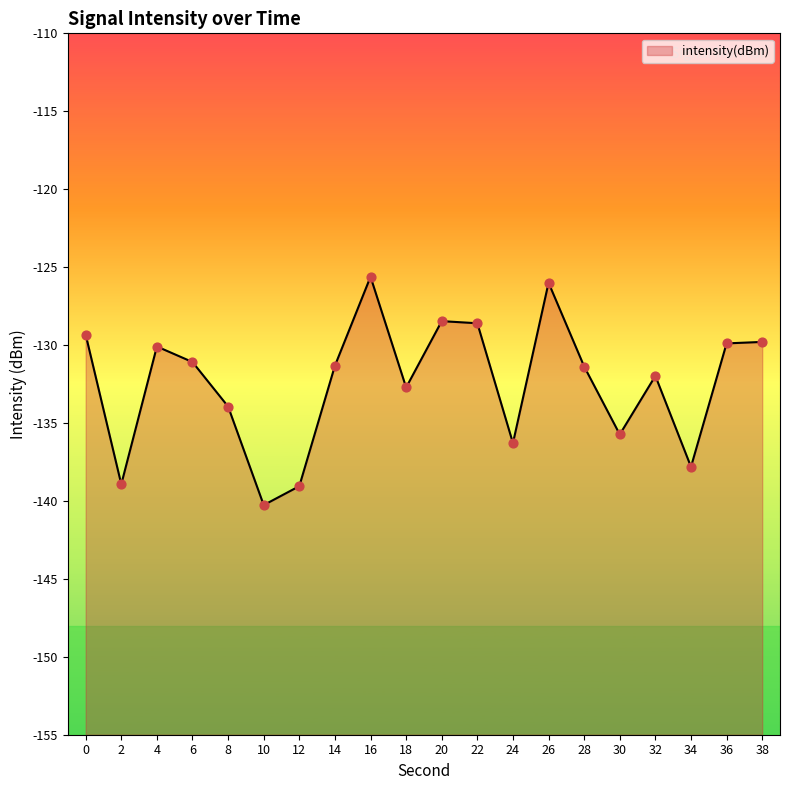

What is the change in value from 26 to 34?

-11.8